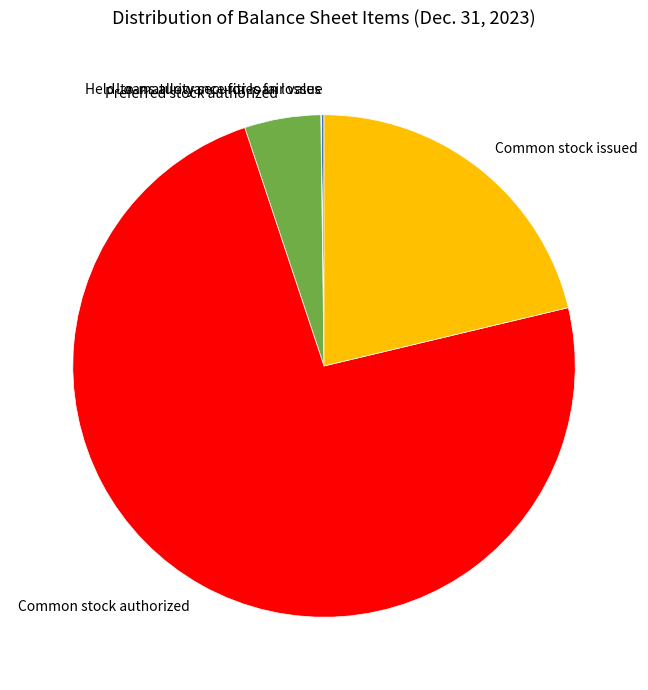

True or false: Common stock authorized accounts for 74% of the total.

True